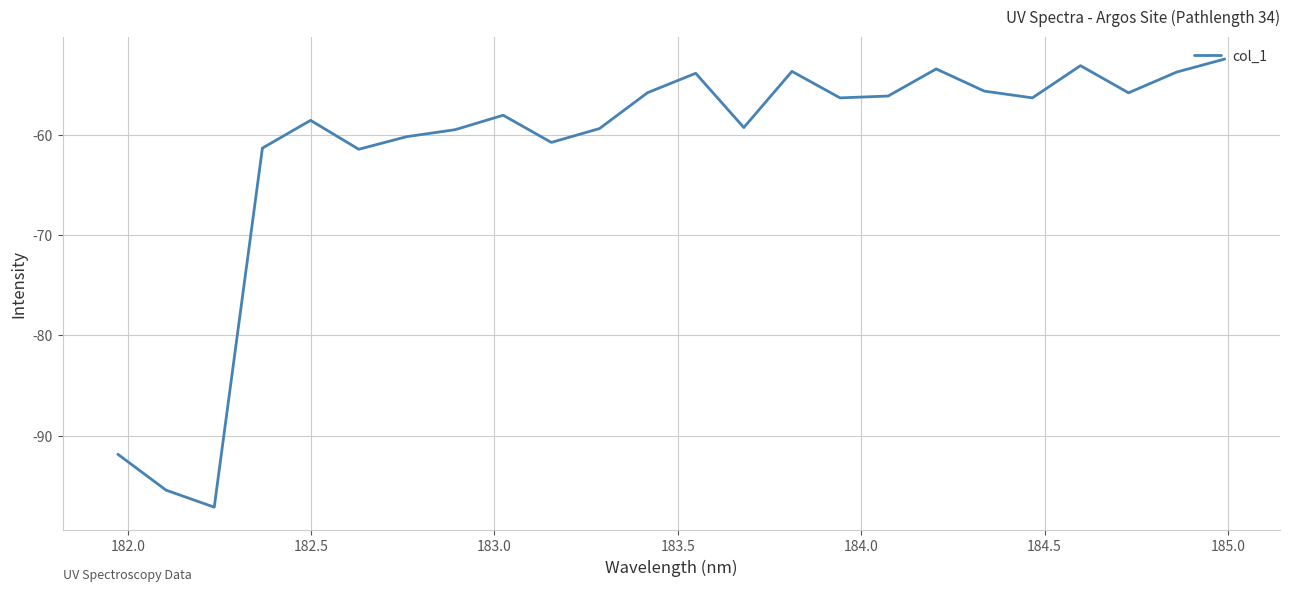

What is the smallest value displayed?

-97.1